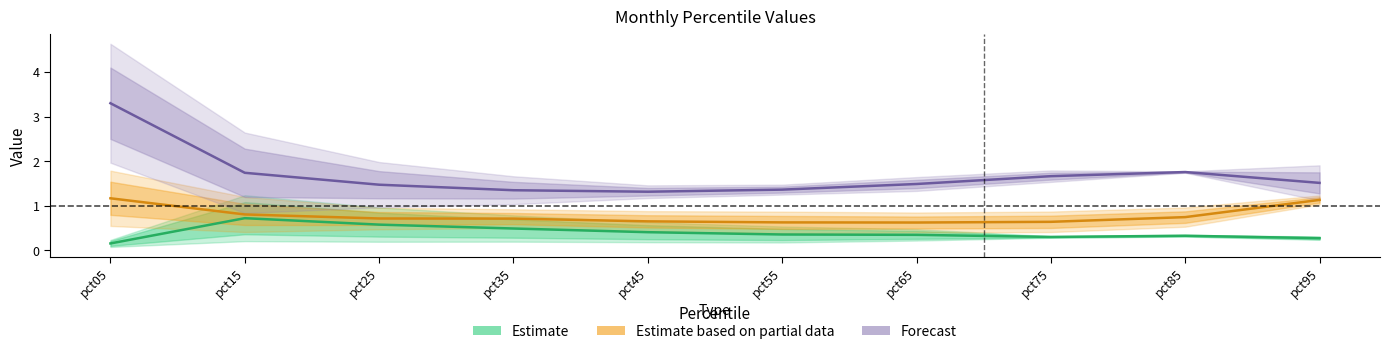

What is the total value across all series at pct65?

2.5